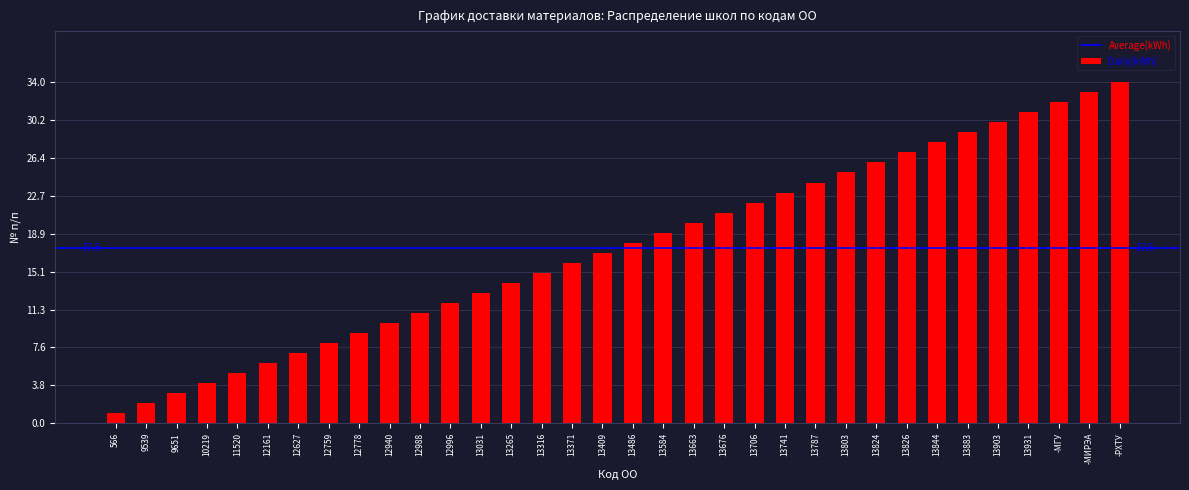

How many data points are less than 18?

17